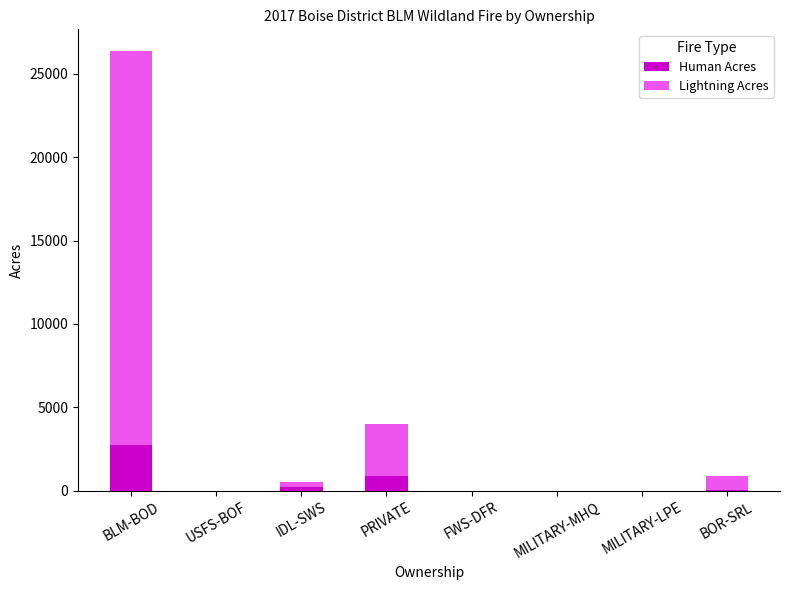

At which label is Human Acres closest to 1373?

PRIVATE